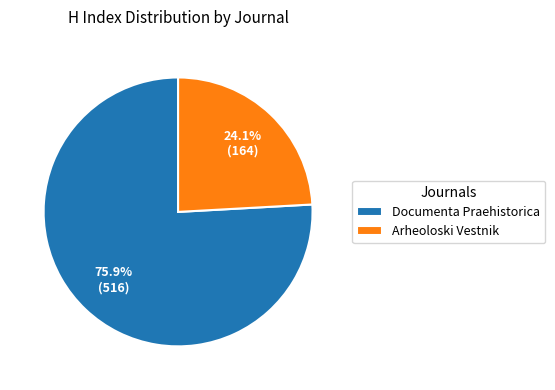

Does any single category account for the majority?

Yes